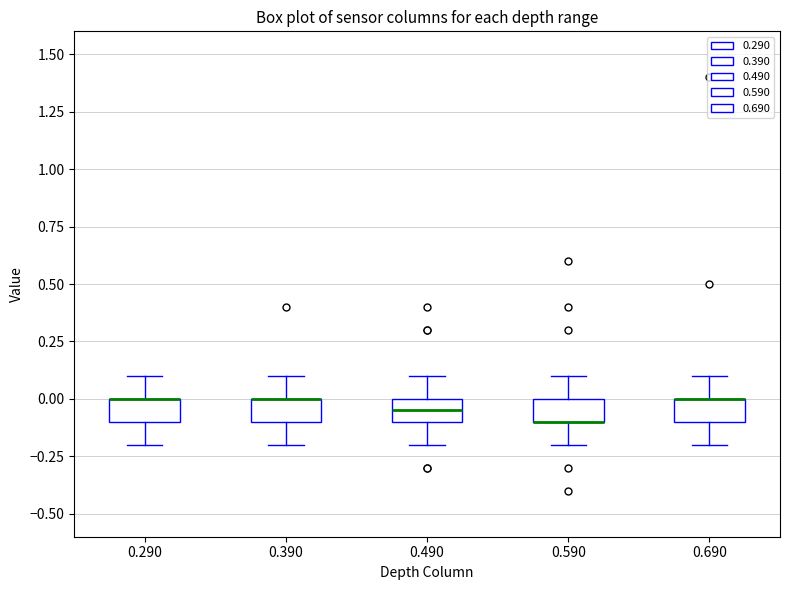

Where does the upper whisker of the box at x = 0.690 end on the y-axis? The values are not printed on the chart, so give them approximately, as read against the axis.

0.10